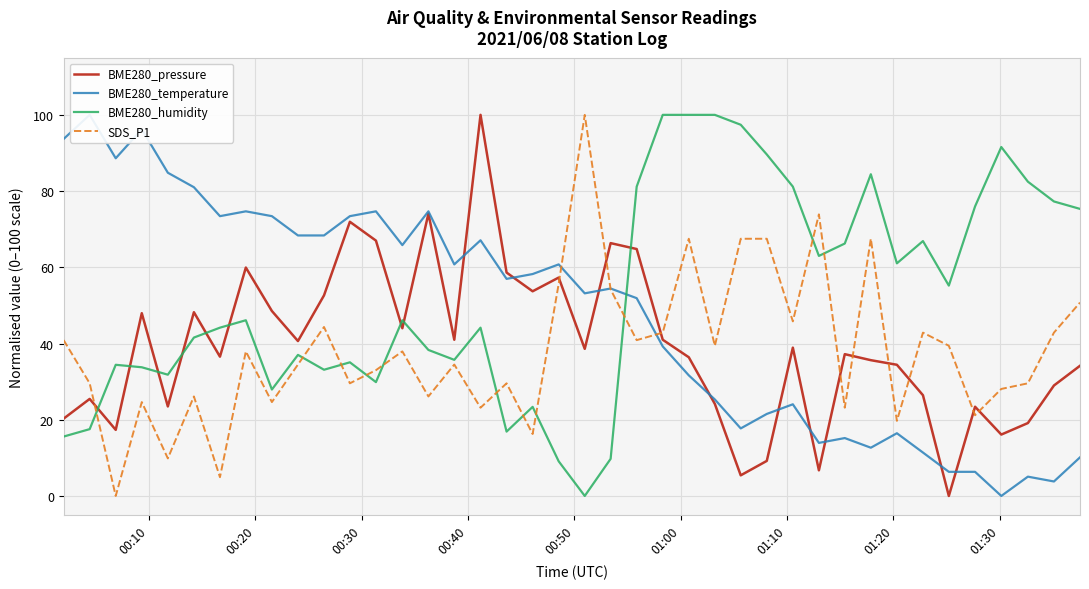

Reading left to right, transcribe all the data shown in this chart.

BME280_pressure: 20.3	25.5	17.3	48.0	23.5	48.2	36.5	59.9	48.5	40.6	52.6	71.9	67.0	44.0	74.1	41.0	100.0	58.6	53.7	57.3	38.6	66.3	64.8	41.0	36.4	24.1	5.4	9.2	38.9	6.7	37.2	35.6	34.4	26.4	0.0	23.4	16.1	19.1	29.0	34.2
BME280_temperature: 93.7	100.0	88.6	96.2	84.8	81.0	73.4	74.7	73.4	68.4	68.4	73.4	74.7	65.8	74.7	60.8	67.1	57.0	58.2	60.8	53.2	54.4	51.9	39.2	31.6	25.3	17.7	21.5	24.1	13.9	15.2	12.7	16.5	11.4	6.3	6.3	0.0	5.1	3.8	10.1
BME280_humidity: 15.6	17.5	34.4	33.8	31.8	41.6	44.2	46.1	27.9	37.0	33.1	35.1	29.9	46.1	38.3	35.7	44.2	16.9	23.4	9.1	0.0	9.7	81.2	100.0	100.0	100.0	97.4	89.6	81.2	63.0	66.2	84.4	61.0	66.9	55.2	76.0	91.6	82.5	77.3	75.3
SDS_P1: 40.9	29.6	0.0	24.6	9.9	26.1	4.9	37.9	24.6	34.5	44.3	29.6	33.0	37.9	26.1	34.5	23.2	29.6	16.3	55.7	100.0	54.2	40.9	42.9	67.5	39.4	67.5	67.5	45.8	73.9	23.2	67.5	19.7	42.9	39.4	21.2	28.1	29.6	42.9	50.7